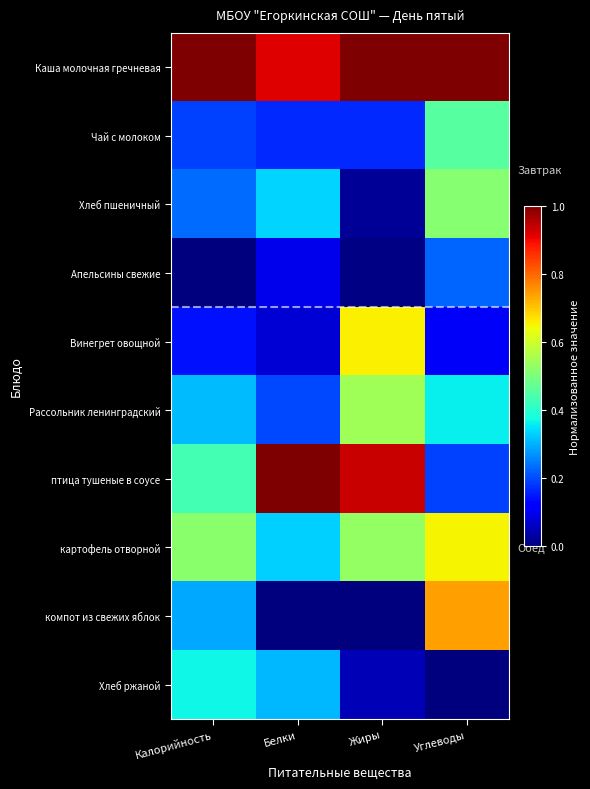

At Белки, list the series in order from smallest to largest.

компот из свежих яблок, Винегрет овощной, Апельсины свежие, Чай с молоком, Рассольник ленинградский, Хлеб ржаной, картофель отворной, Хлеб пшеничный, Каша молочная гречневая, птица тушеные в соусе